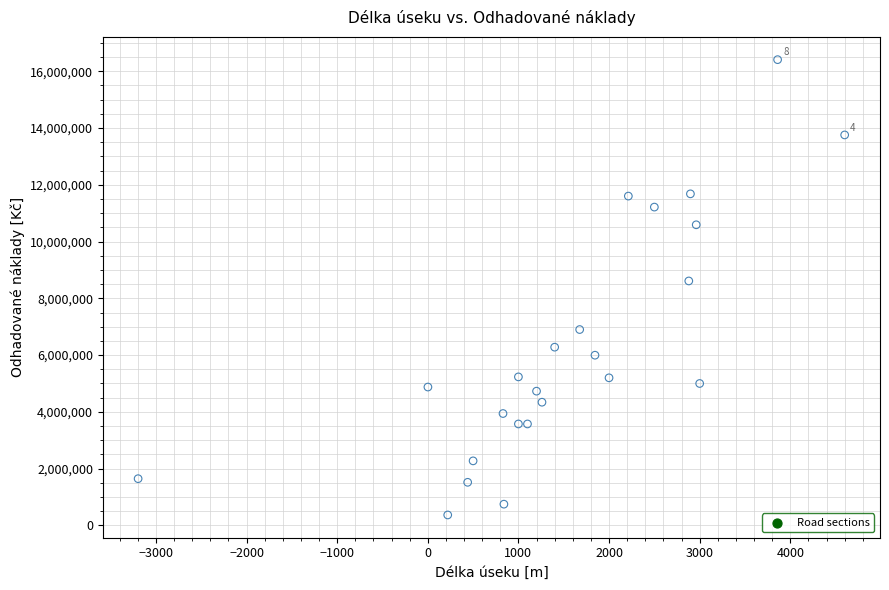

What is the range of X values (max minus min)?

7796.3